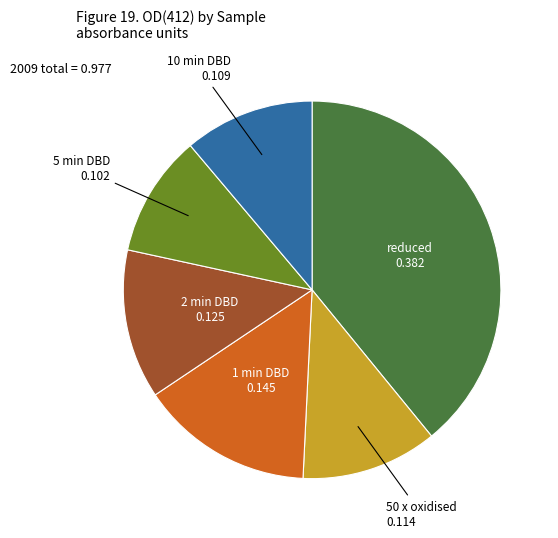

Is there a majority slice in this chart?

No